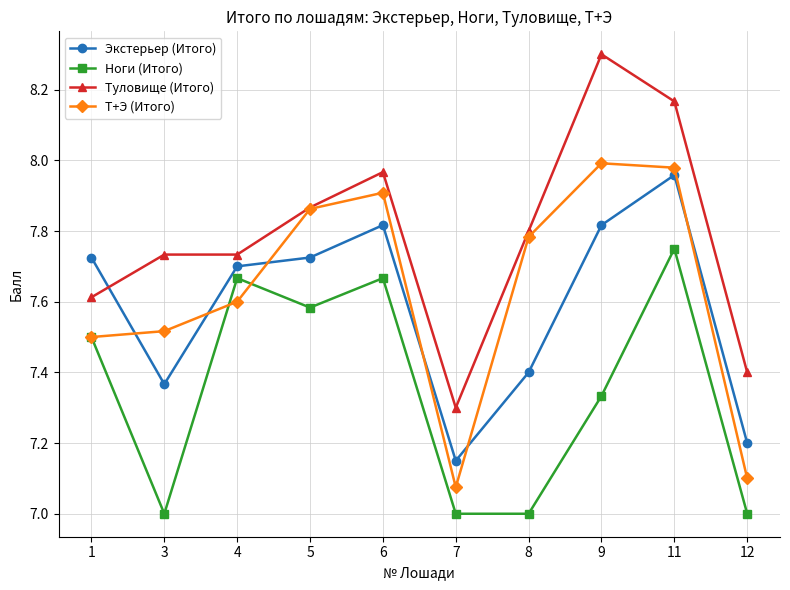

Is this an area chart (filled region under the line)?

No